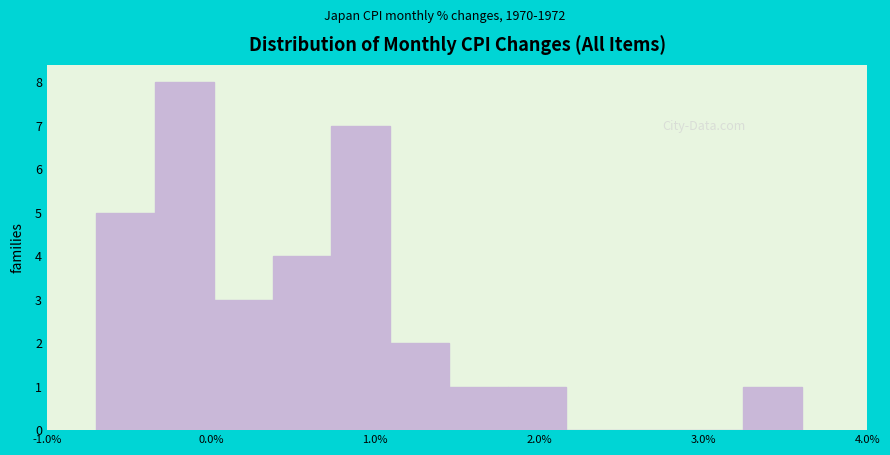

Around what value on the x-axis is the tallest bar? Give the approximate position of its centre, as read against the axis.

-0.2